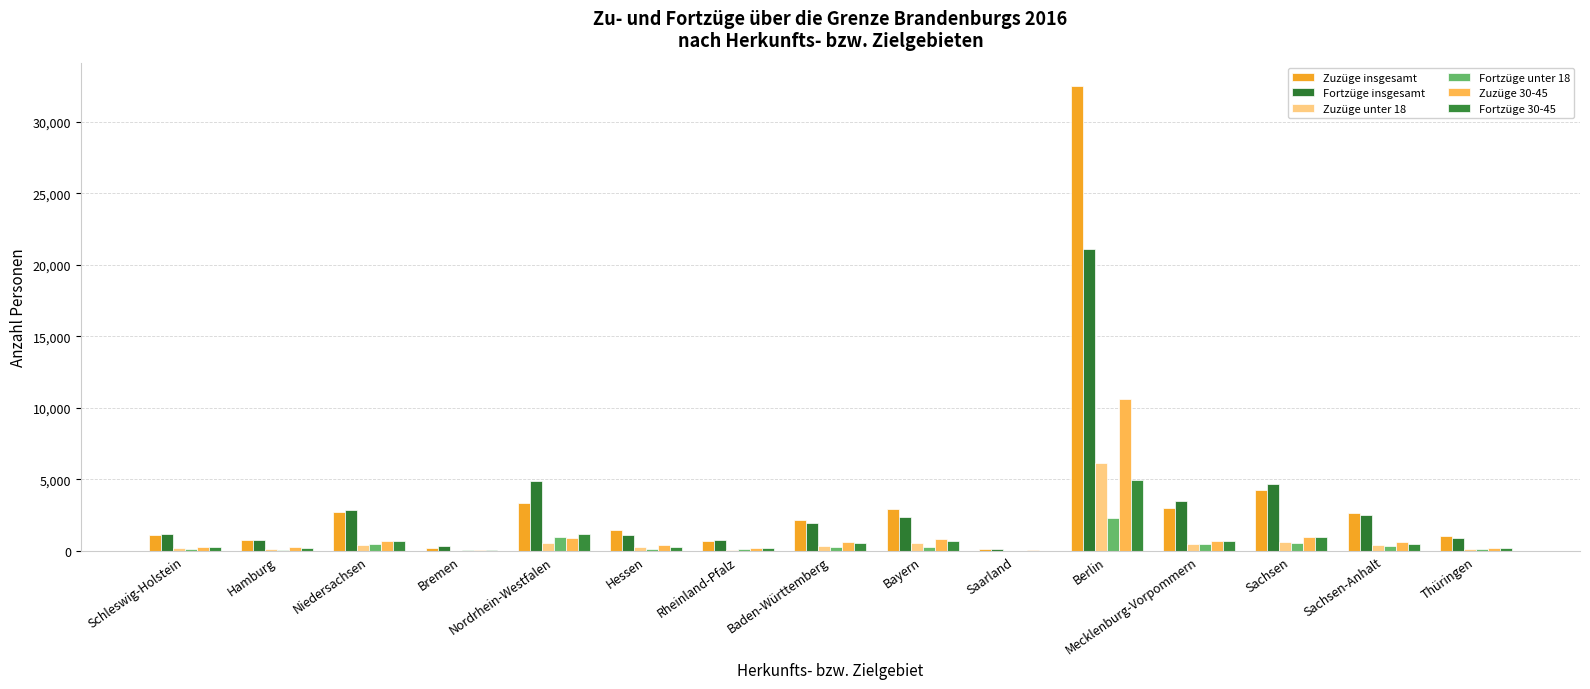

Where is Fortzüge 30-45 nearest to the value 2506?

Nordrhein-Westfalen